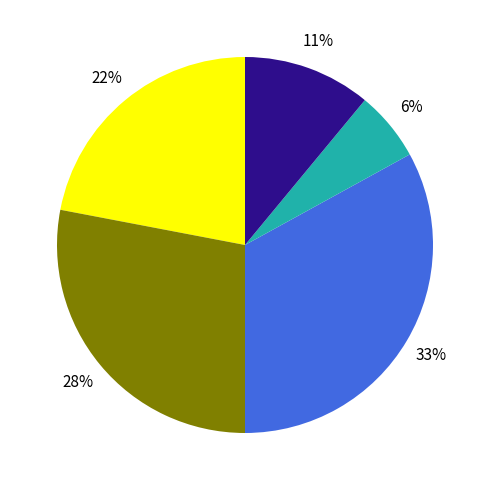

To the nearest percent, what is the difference between the largest and smallest slice percentages?

27%